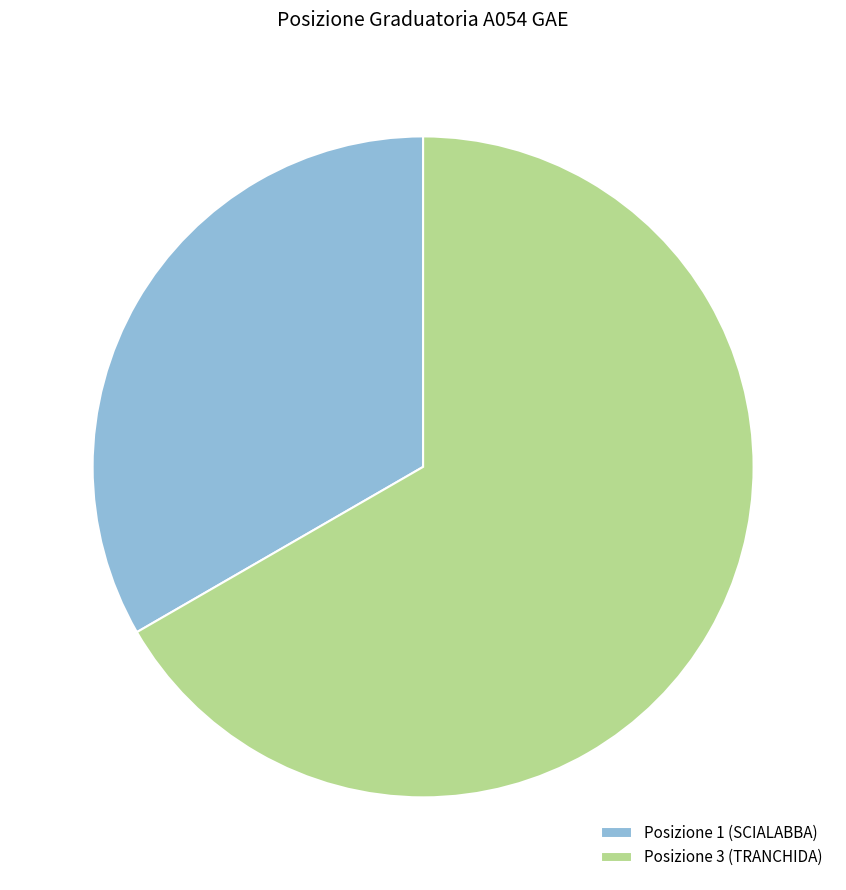

How many slices are in this pie chart?

2